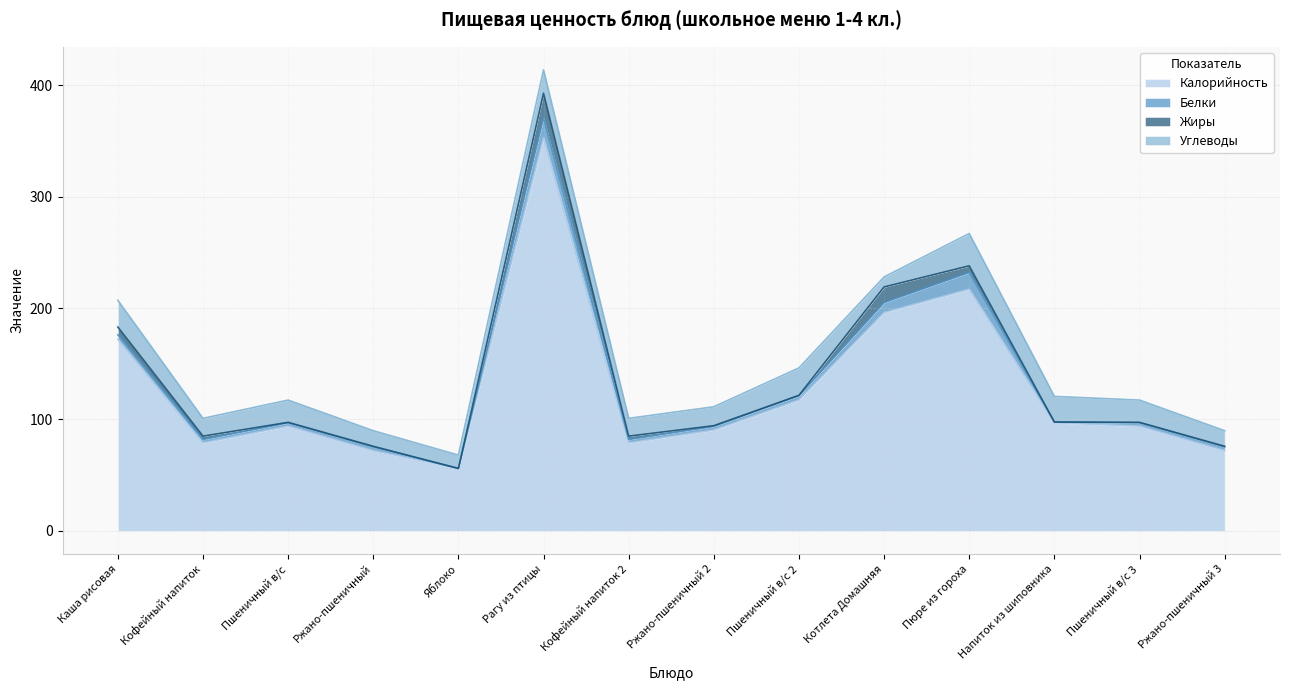

Between Ржано-пшеничный and Яблоко, which is larger?

Ржано-пшеничный